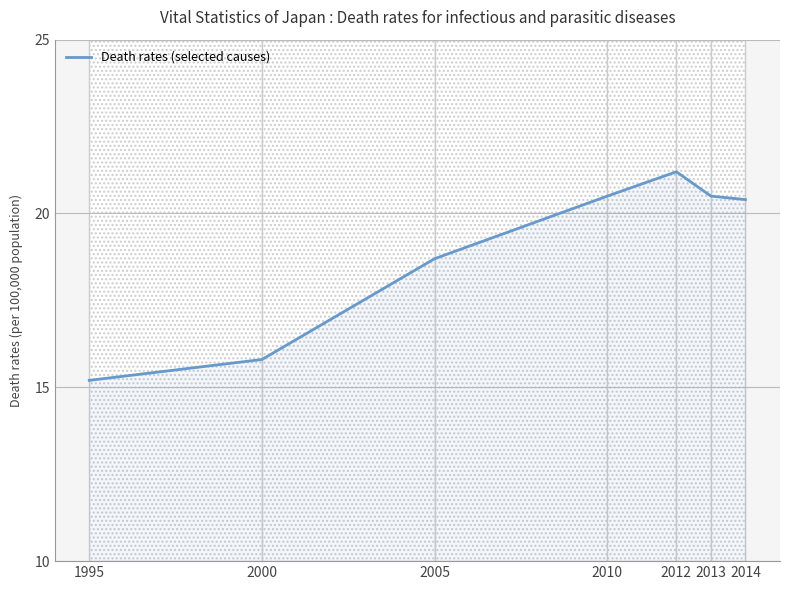

Where is the data nearest to the value 18?

2005